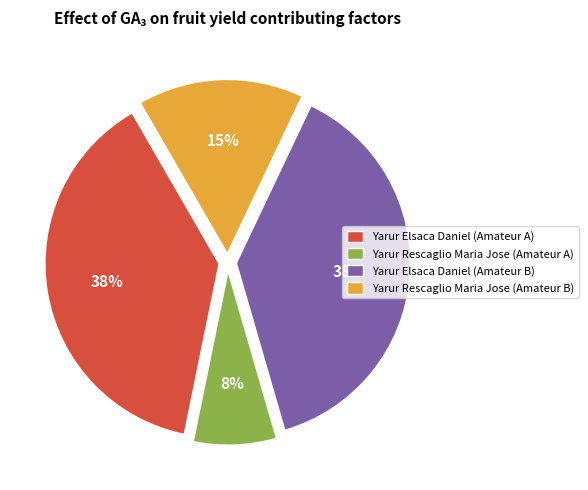

What percentage is the Yarur Elsaca Daniel (Amateur B) slice, to the nearest percent?

38%